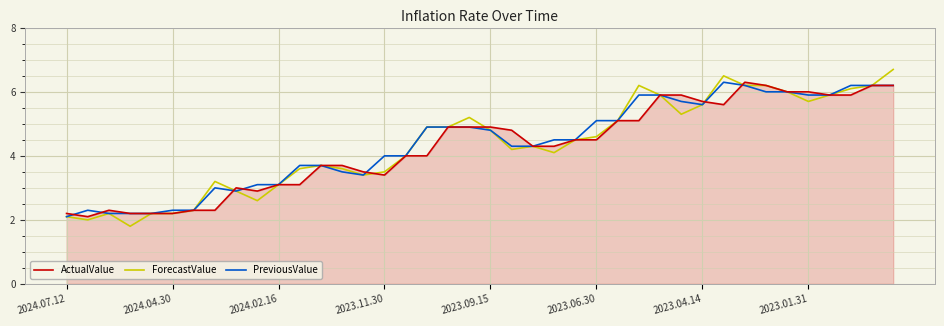

What is the highest value of the PreviousValue series?

6.3